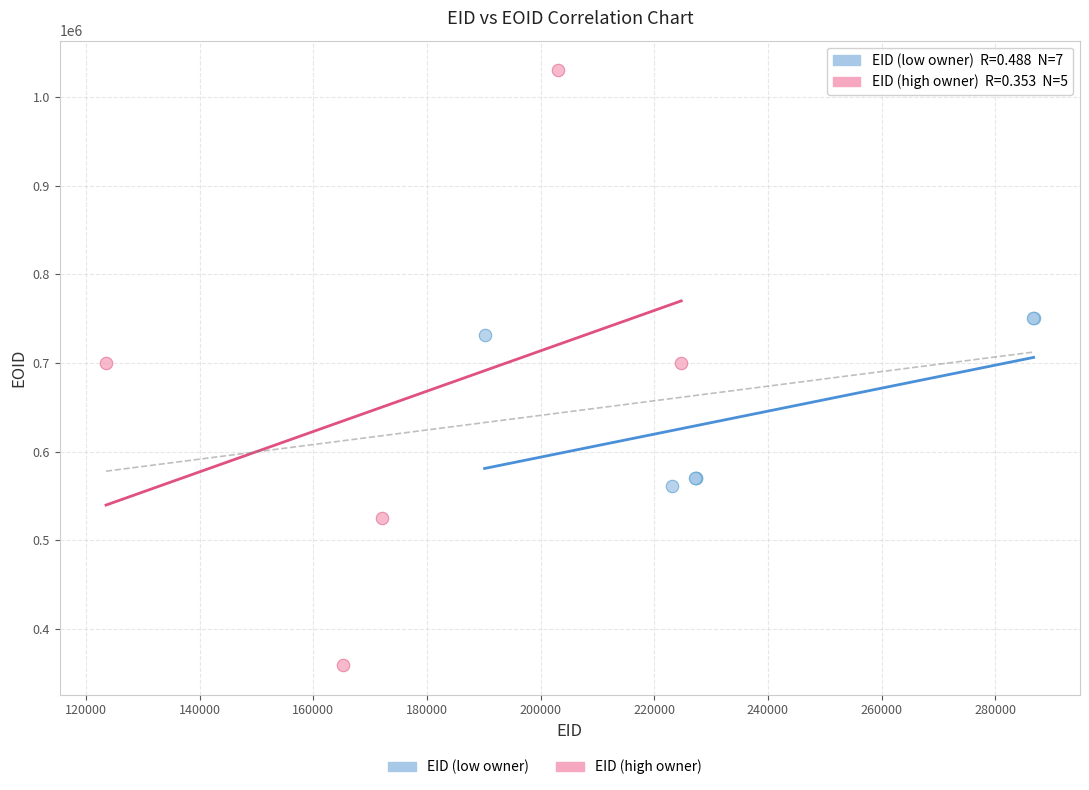

Which series has the widest spread of Y values?

EID (high owner)